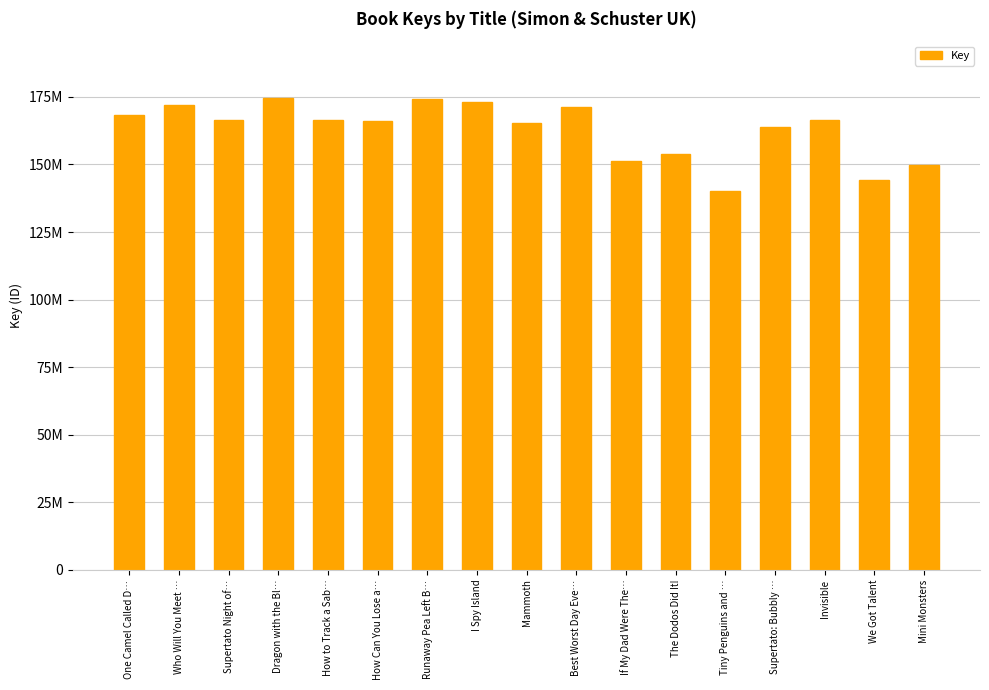

What position from the right is How Can You Lose a…?

12